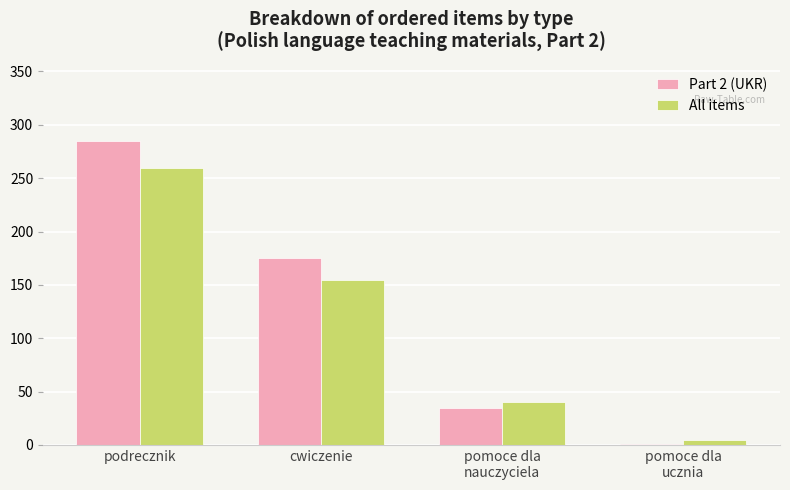

How many categories are shown in the chart?

4